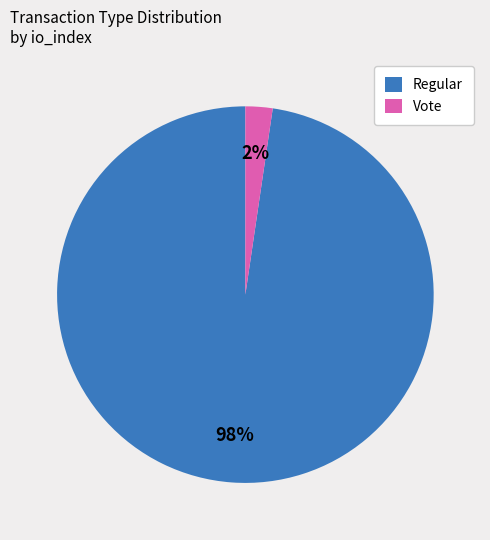

Between Vote and Regular, which is larger?

Regular